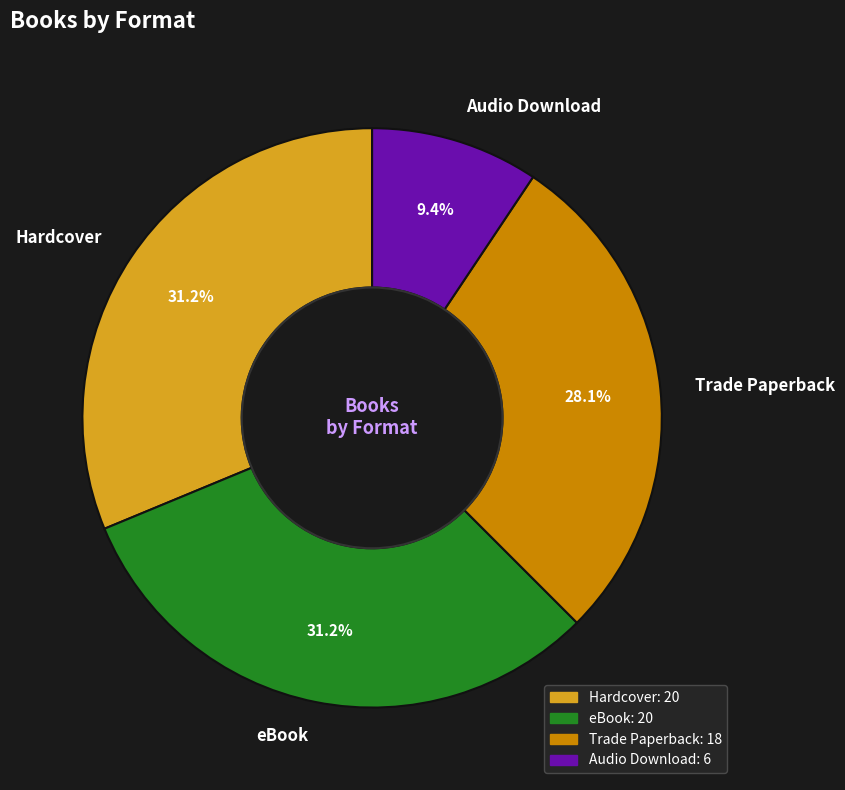

What is the ratio of the value at Audio Download to the value at Hardcover?

0.3